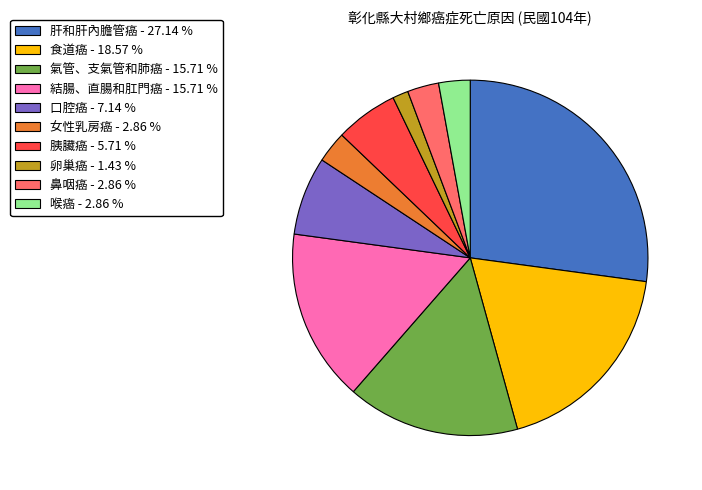

Which has a higher value, 鼻咽癌 or 胰臟癌?

胰臟癌